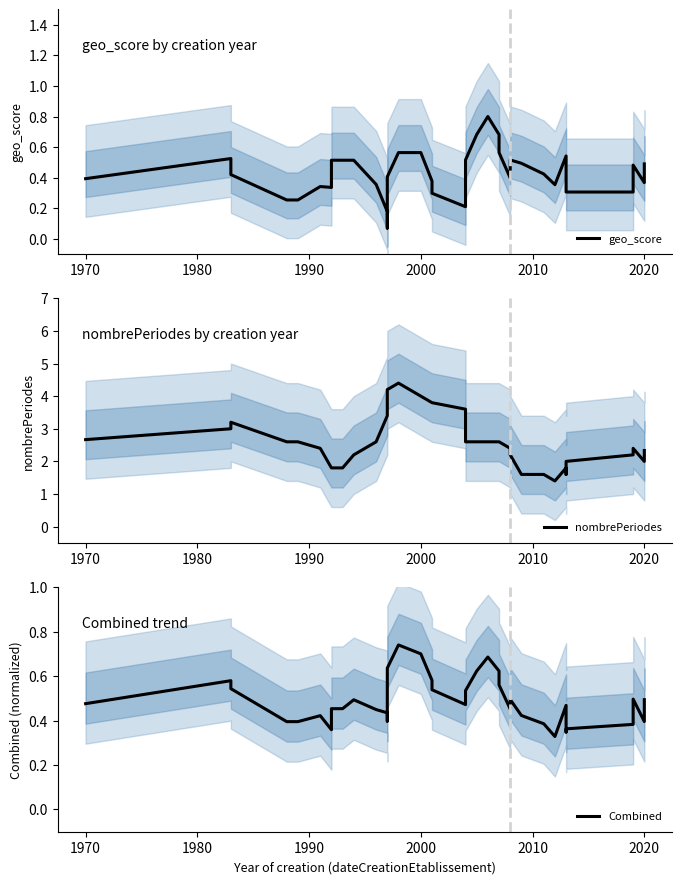

How many intersections are there between geo_score and Combined?

6